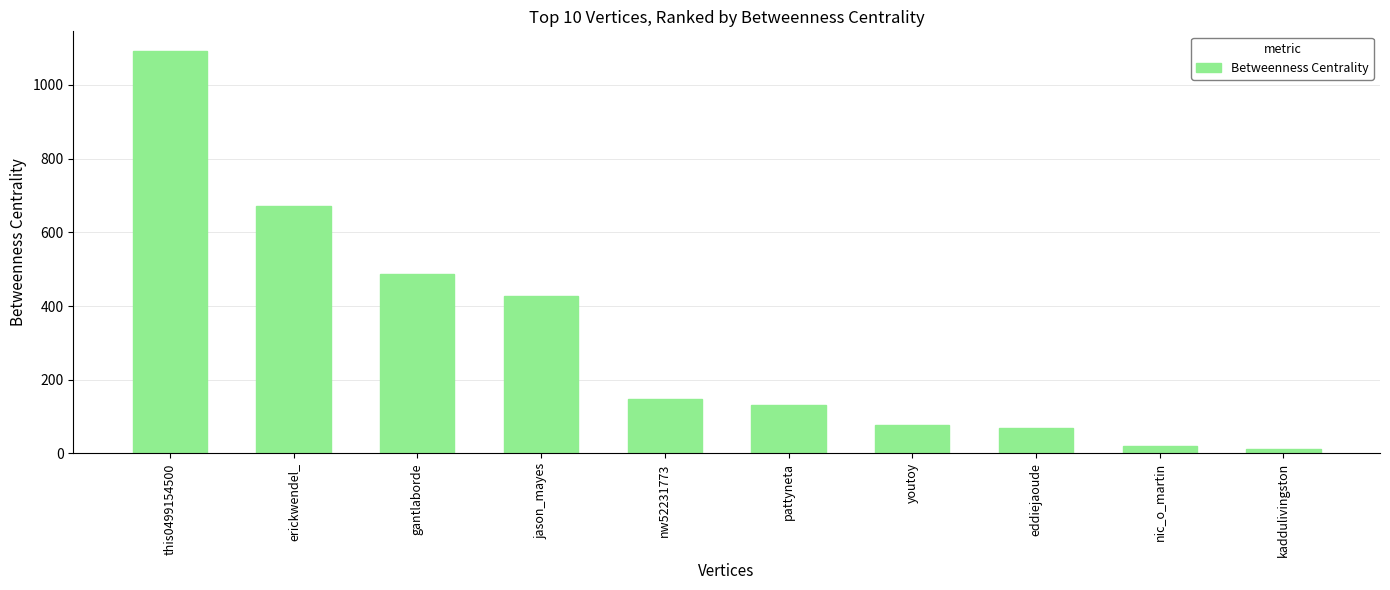

What is the greatest value displayed?

1091